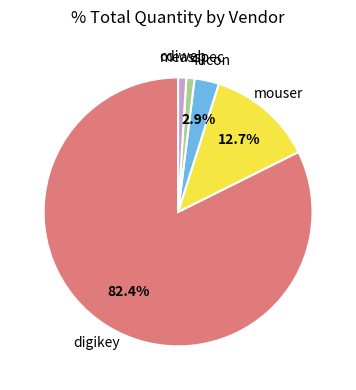

Does any single category account for the majority?

Yes